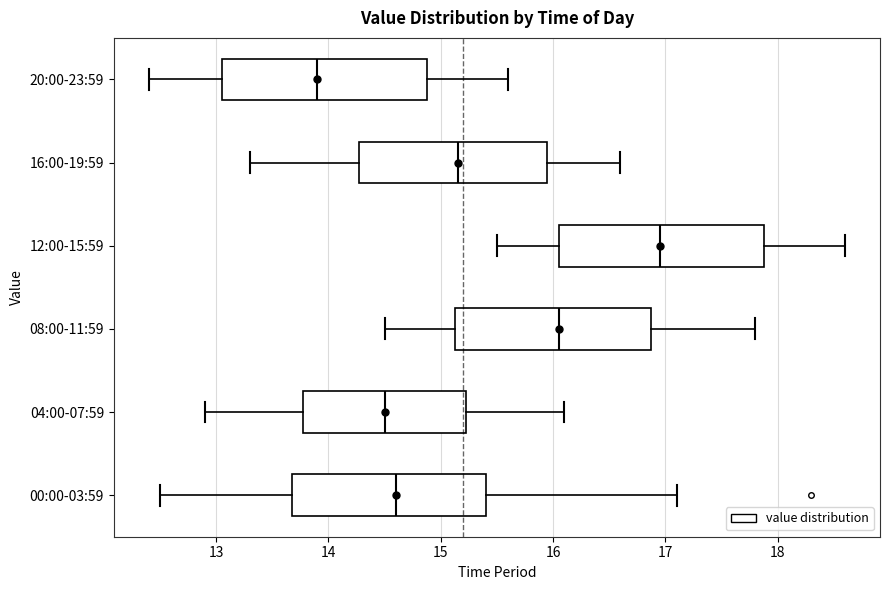

Reading bottom to top, read every box against the x-axis: the position of its median line, the range the box covers, and the ends of its whiskers. The values are not printed on the chart, so give them approximately, as read against the axis.

00:00-03:59: median 14.6, box 13.7 to 15.4, whiskers 12.5 to 17.1
04:00-07:59: median 14.5, box 13.8 to 15.2, whiskers 12.9 to 16.1
08:00-11:59: median 16.1, box 15.1 to 16.9, whiskers 14.5 to 17.8
12:00-15:59: median 17.0, box 16.1 to 17.9, whiskers 15.5 to 18.6
16:00-19:59: median 15.2, box 14.3 to 16.0, whiskers 13.3 to 16.6
20:00-23:59: median 13.9, box 13.1 to 14.9, whiskers 12.4 to 15.6